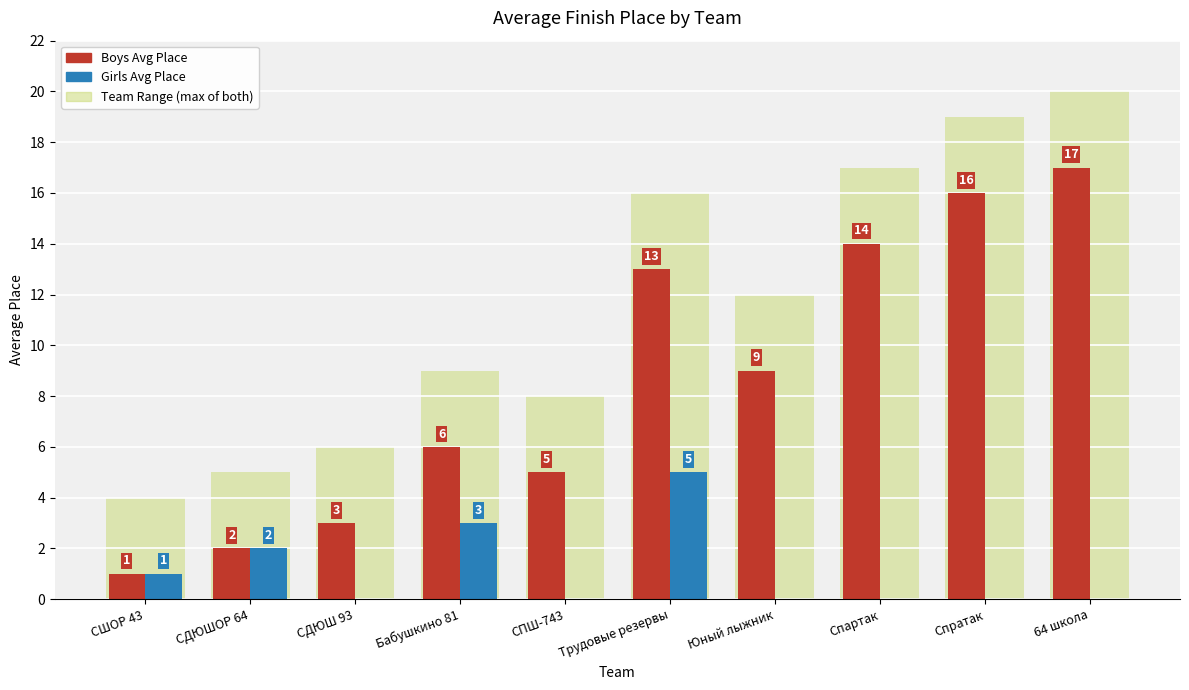

Which category has the lowest value across all series?

СШОР 43